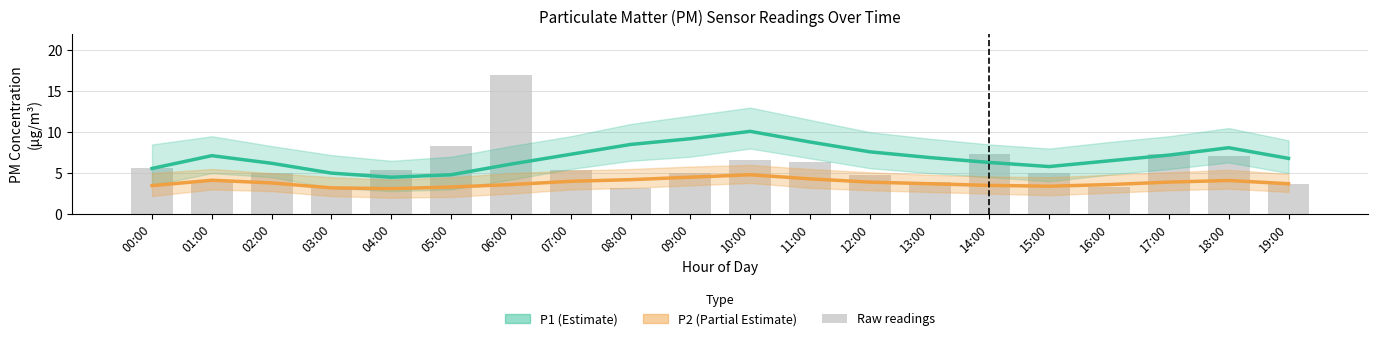

Which series has the largest total across all categories?

P1_hi